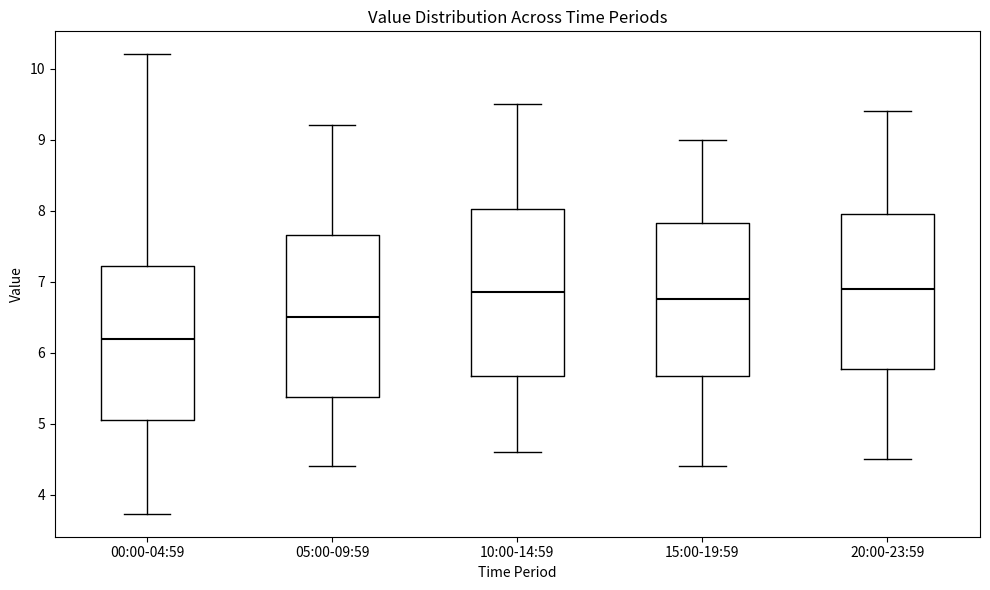

Which box has the lowest median line?

00:00-04:59